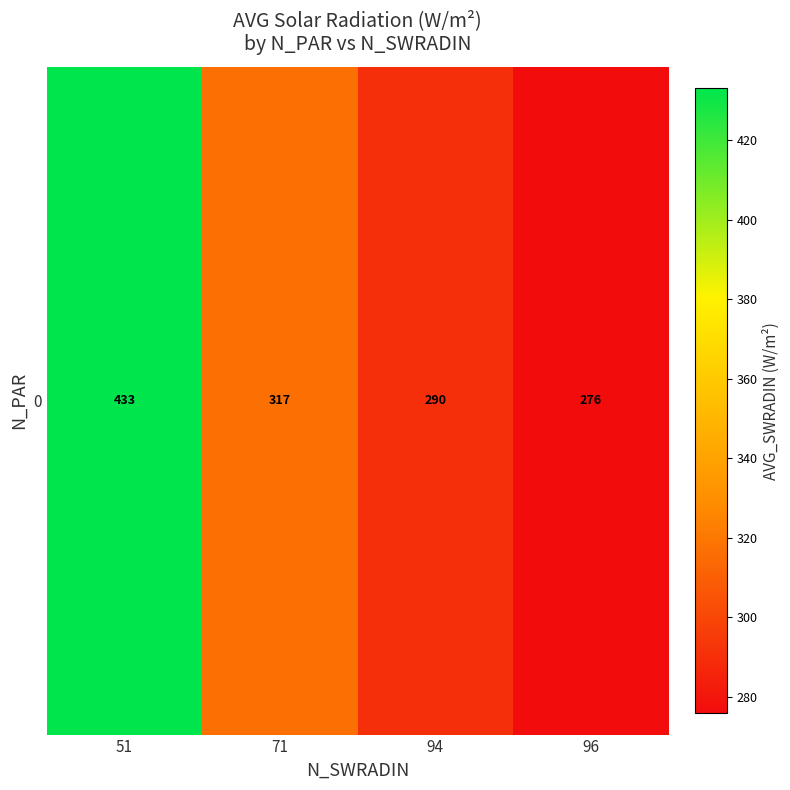

List the labels in order of value, largest first.

51, 71, 94, 96